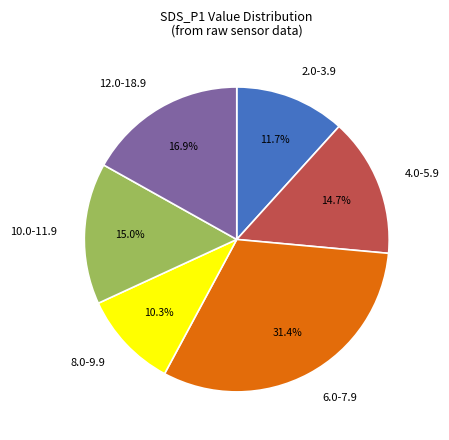

What is the largest slice in the pie chart?

6.0-7.9